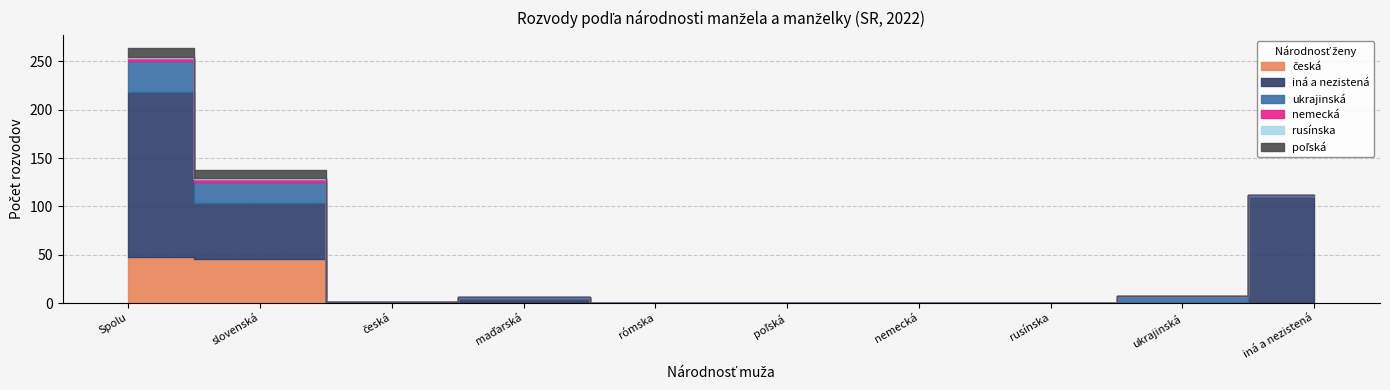

What is the label of the 10th point from the left?

iná a nezistená